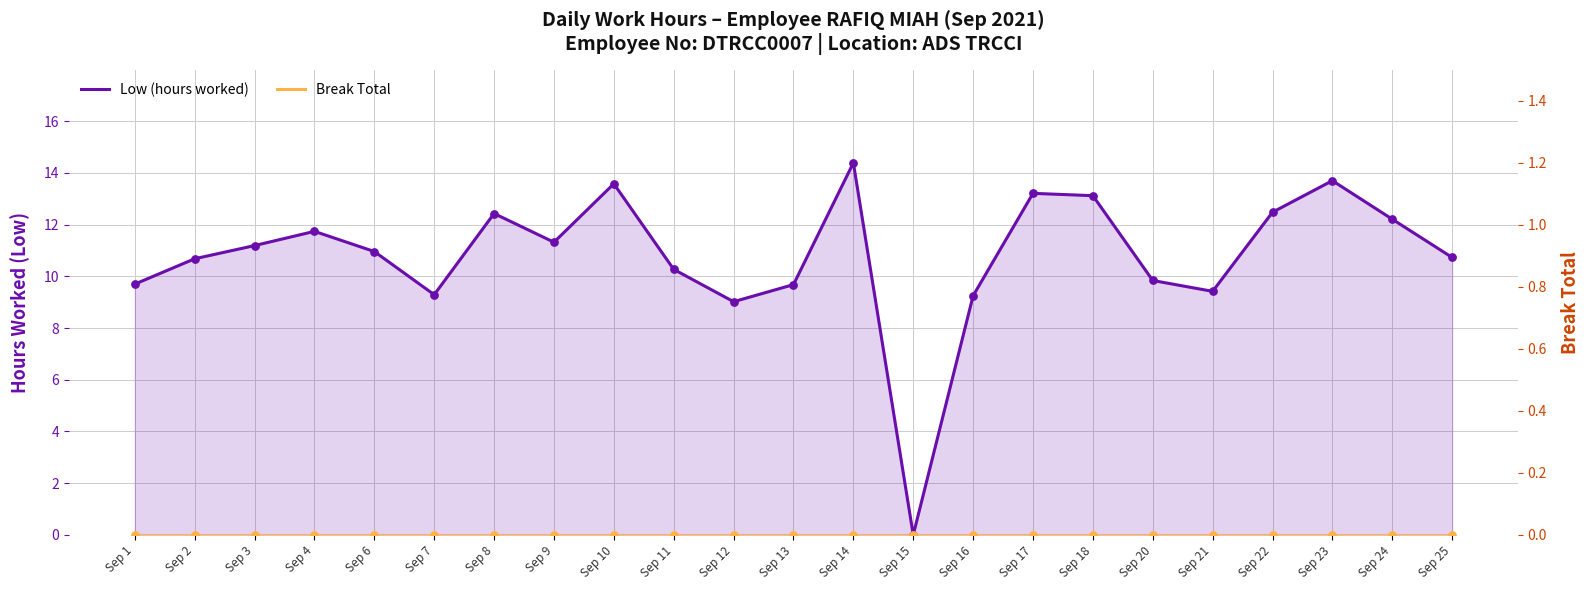

At how many categories does at least one series exceed 6?

22